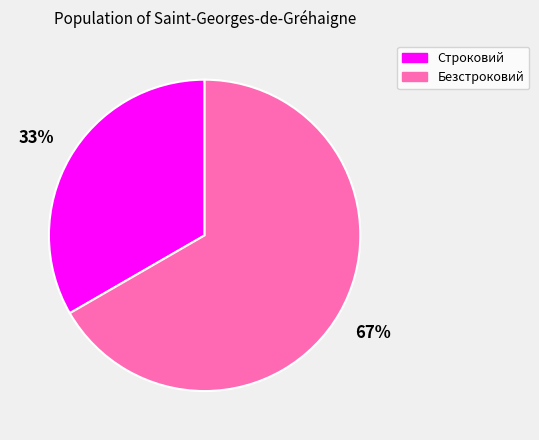

Count the number of slices in the pie.

2